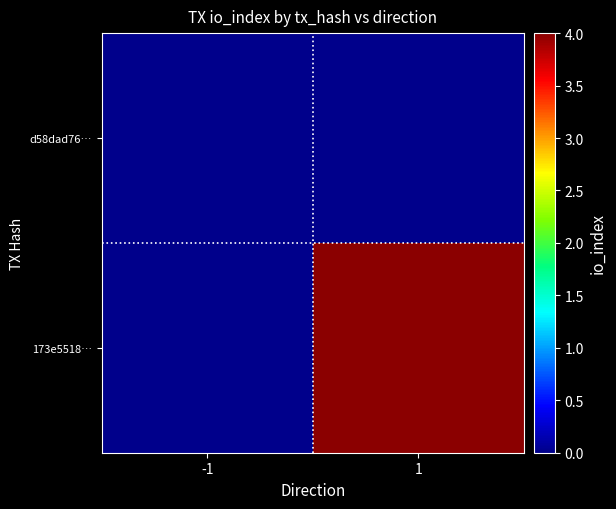

What is the spread (max minus min) of values at 1?

4